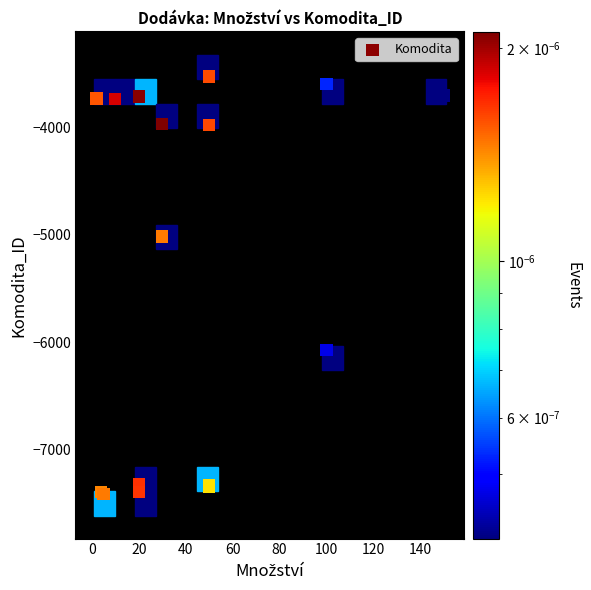

What Y value in the scatter plot is closest to -5469?

-5016